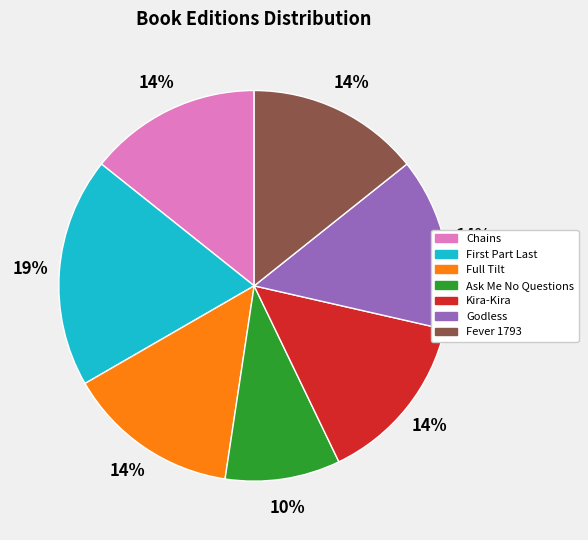

To the nearest percent, what is the average slice percentage?

14%